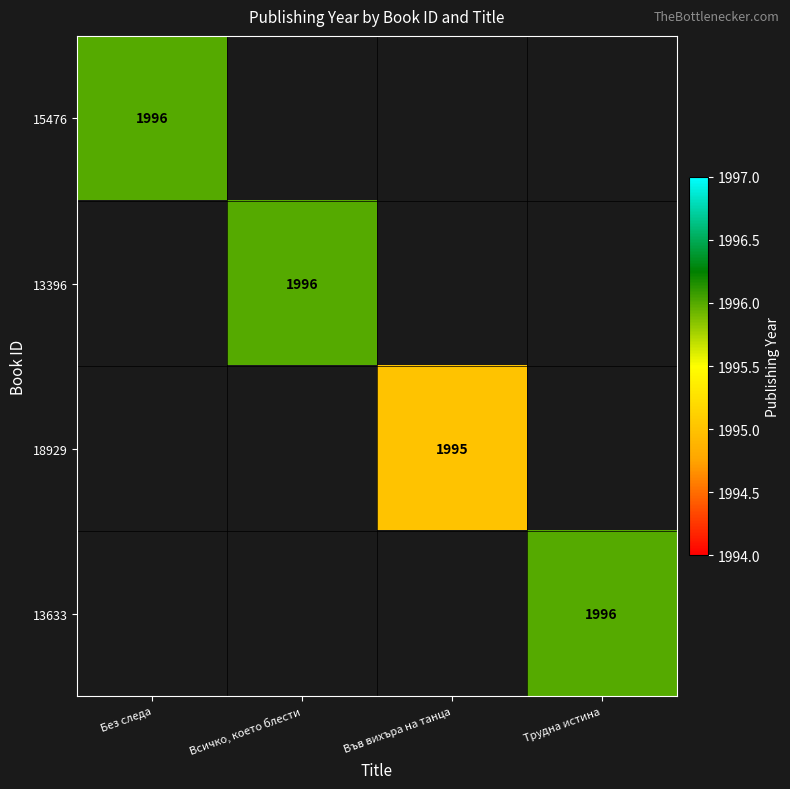

The 13633 series shows 648 at Трудна истина. True or false?

False